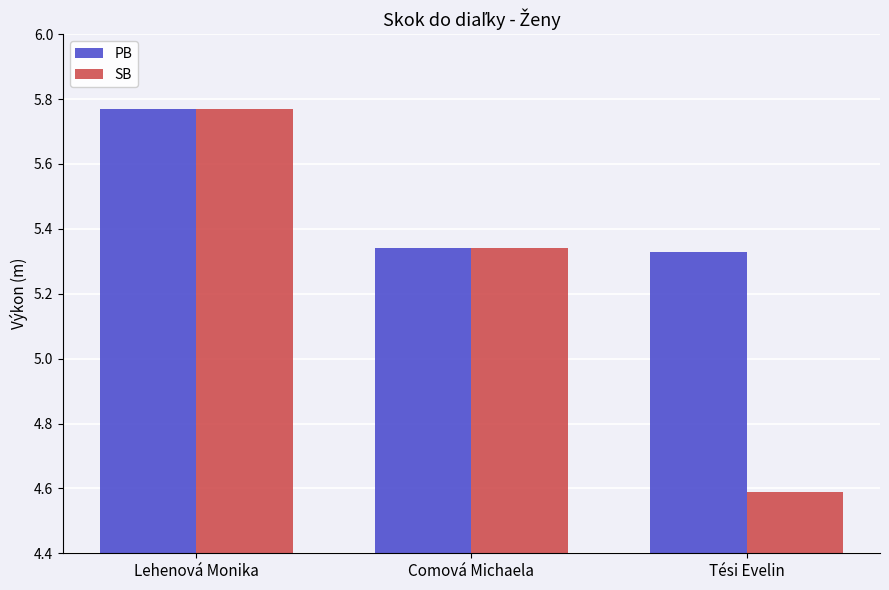

What is the label of the 1st bar from the left?

Lehenová Monika